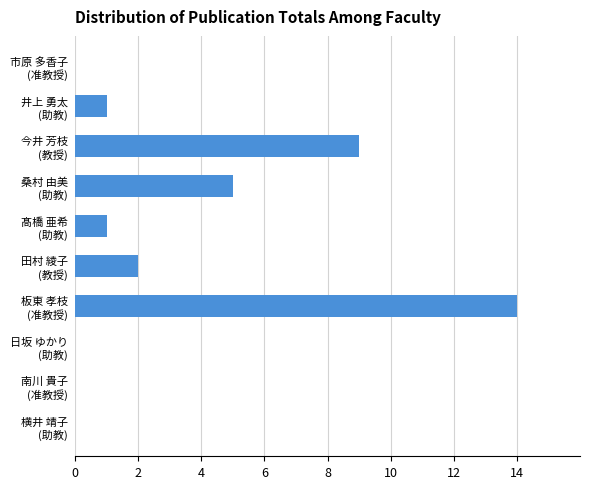

Are the bars grouped side by side (vs. stacked)?

No